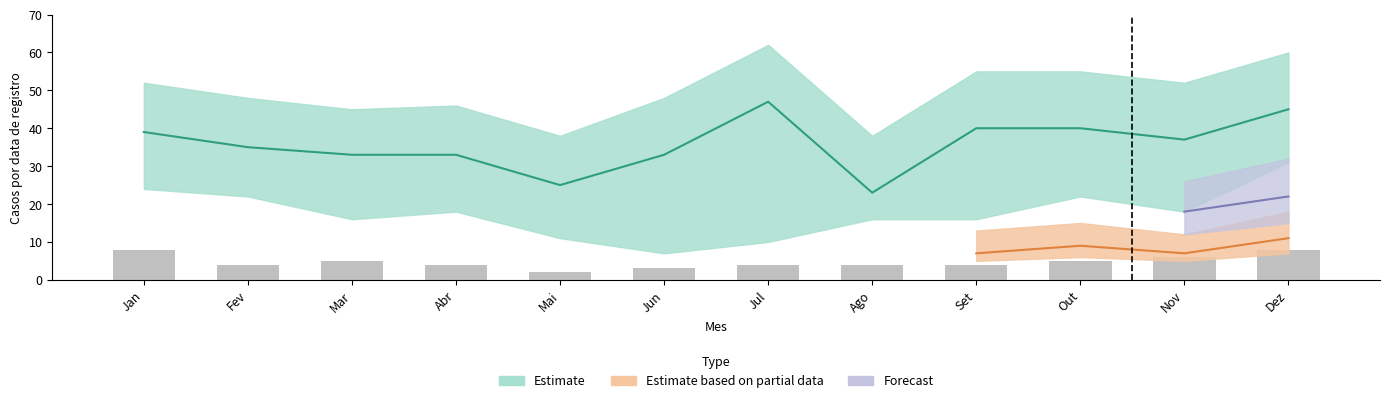

List the labels in order of value, largest first.

Jan, Dez, Nov, Mar, Out, Fev, Abr, Jul, Ago, Set, Jun, Mai